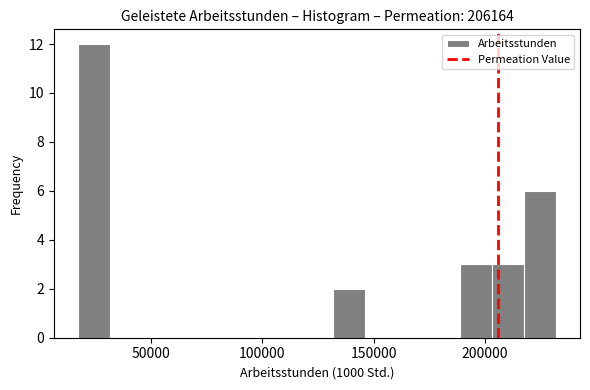

Read against the x-axis, roughly where is the centre of the tallest bar?

25000